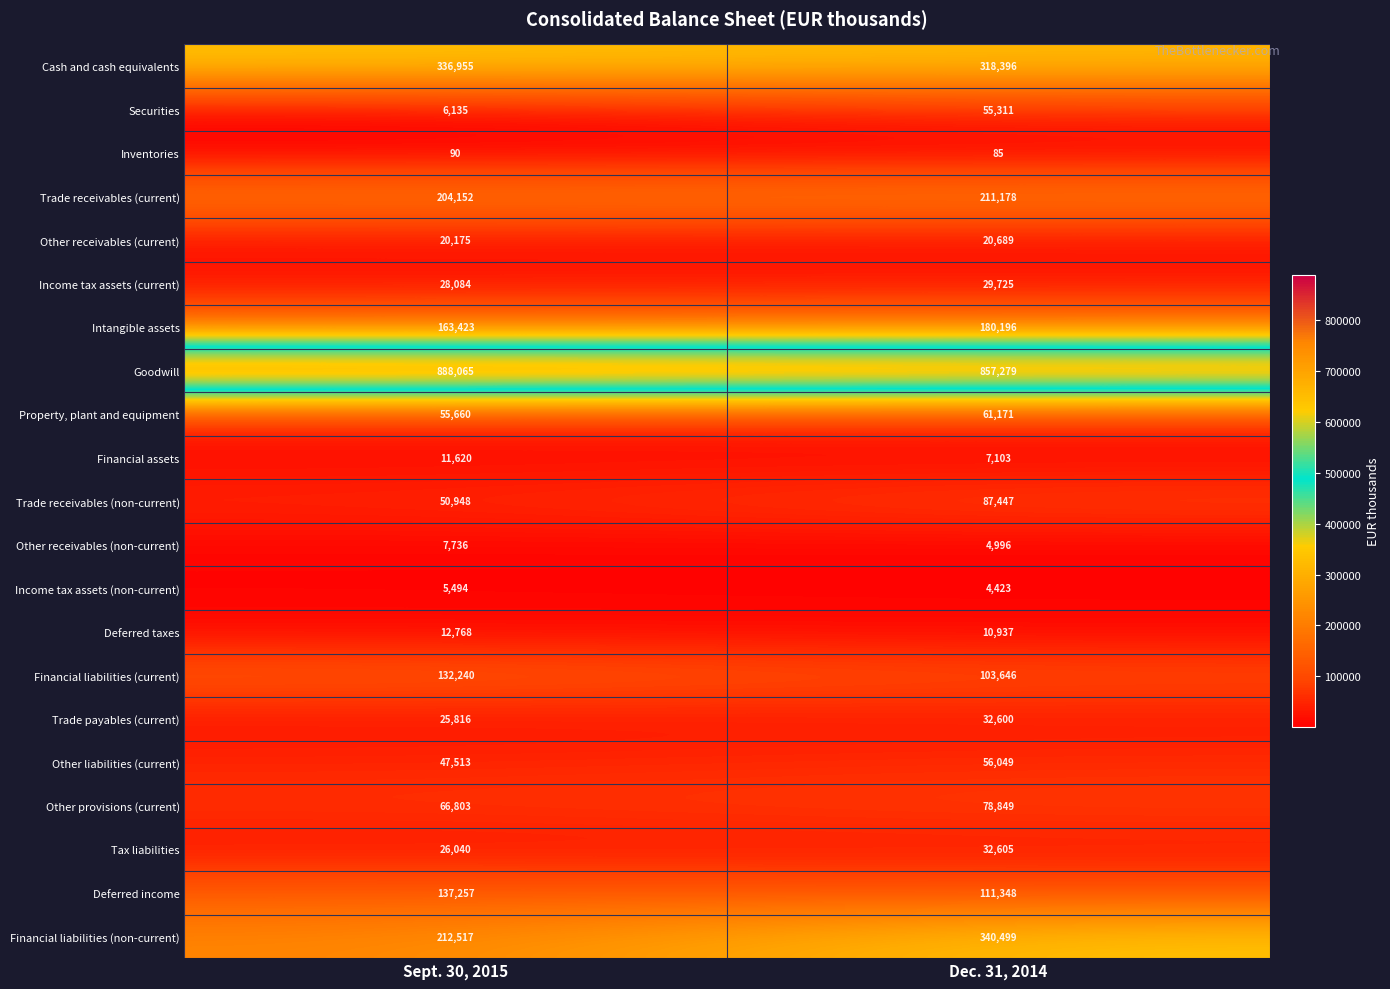

What is the difference between the Securities values at Dec. 31, 2014 and Sept. 30, 2015?

49176